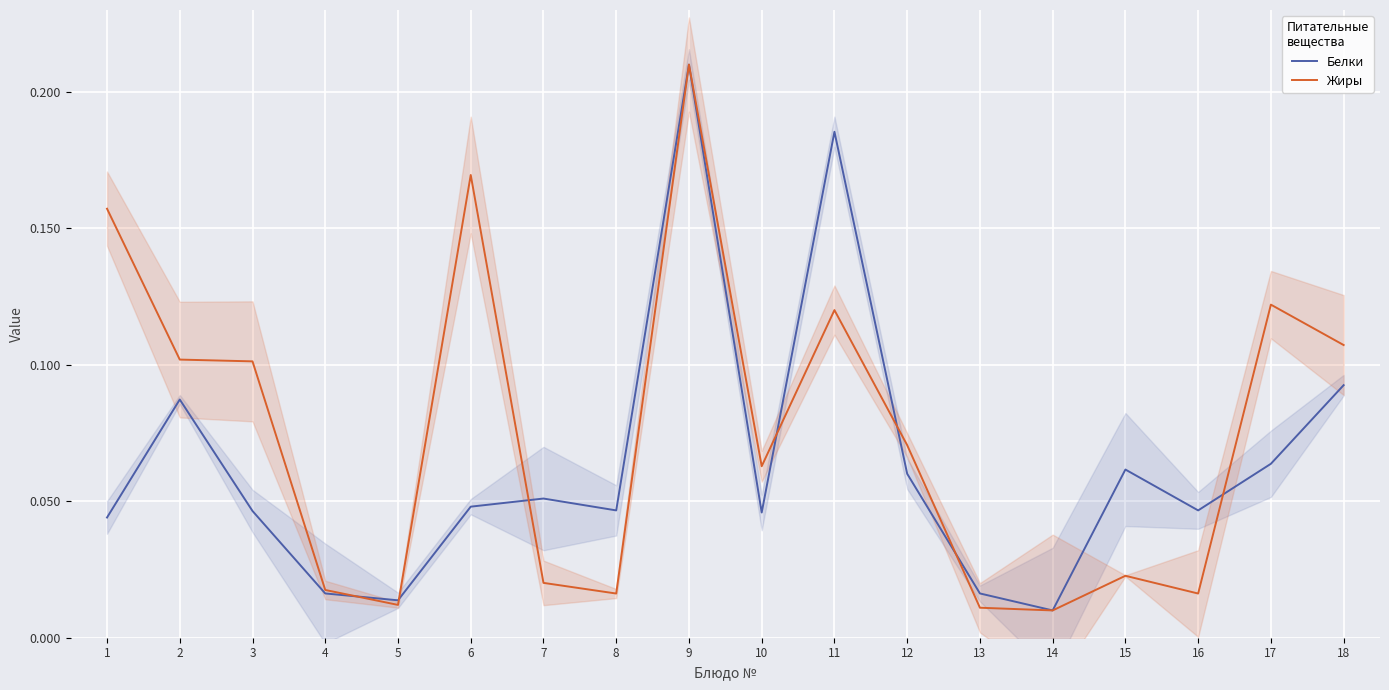

What is the maximum value for Белки?

0.2